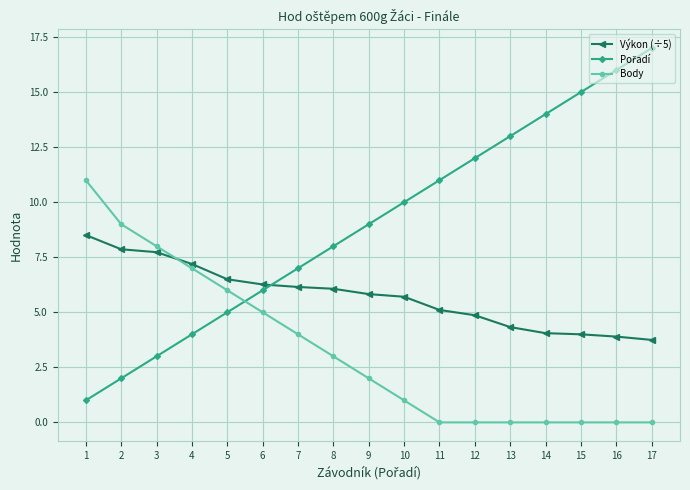

What is the value of the Body point at the 8th from the left?

3.0